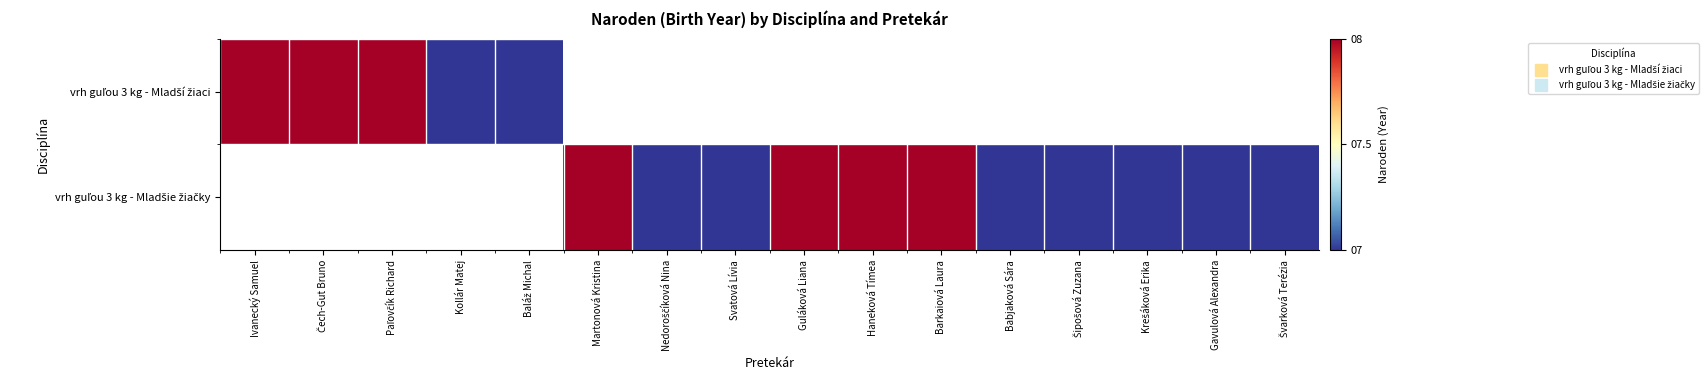

What is the greatest value displayed?

8.0